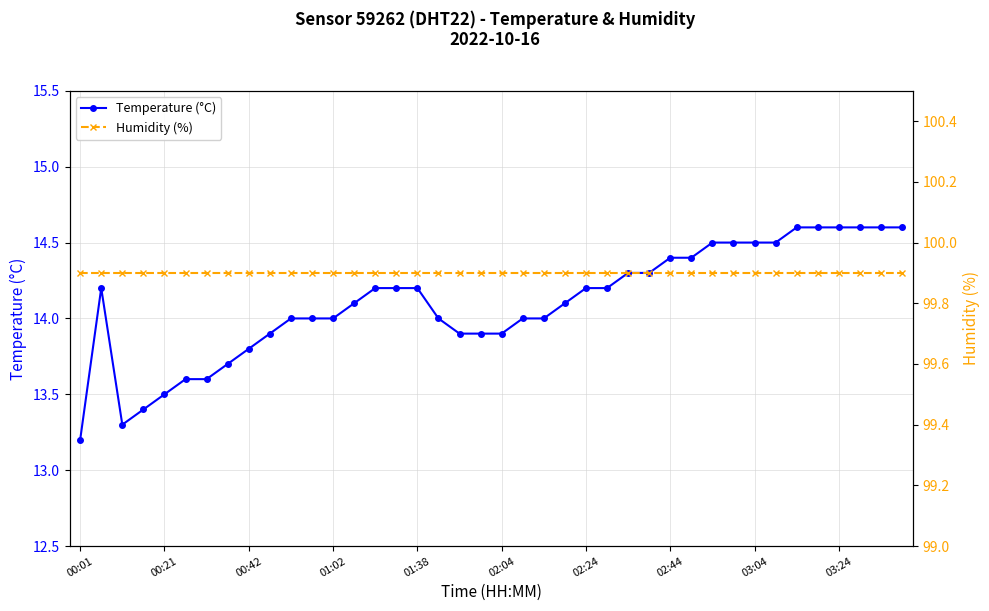

At which label is Temperature (°C) closest to 13?

00:01